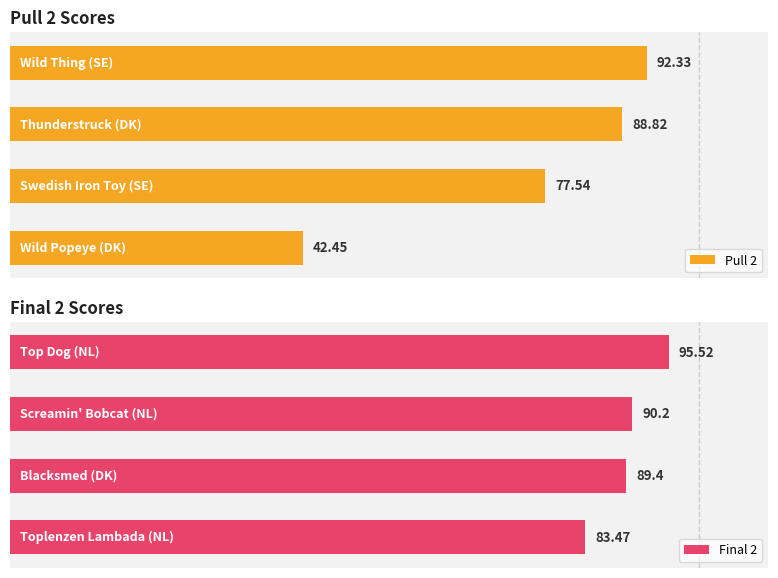

Which series changed the most between 1 and 3?

Pull 2